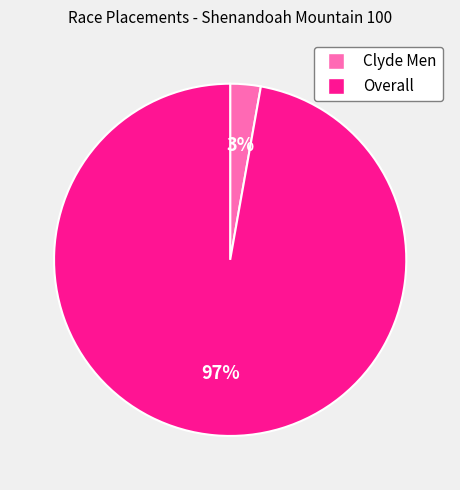

Combined, do Clyde Men and Overall account for over 50%?

Yes